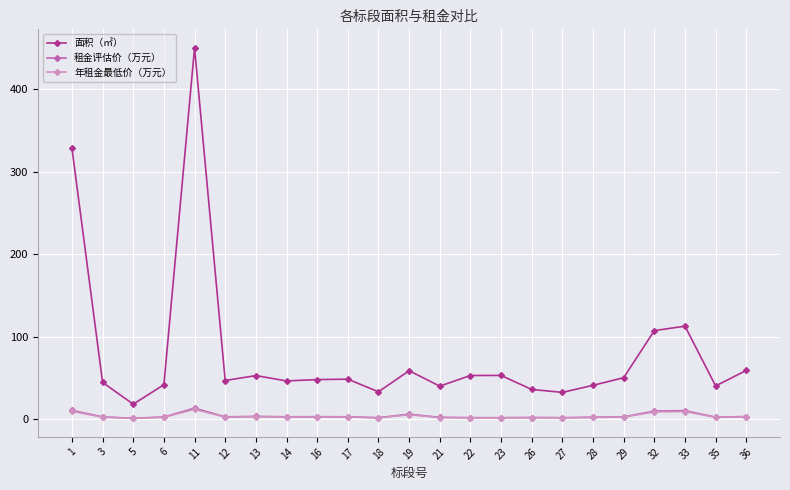

Which series has the largest range (max minus min)?

面积（㎡）